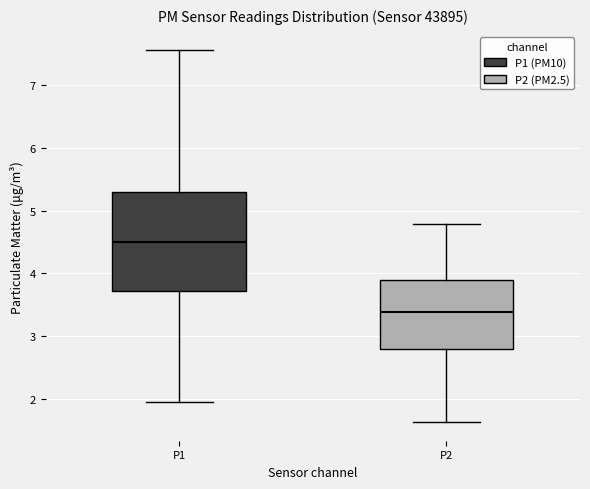

Where is the upper edge of the box for P1 on the y-axis? The values are not printed on the chart, so give them approximately, as read against the axis.

5.3